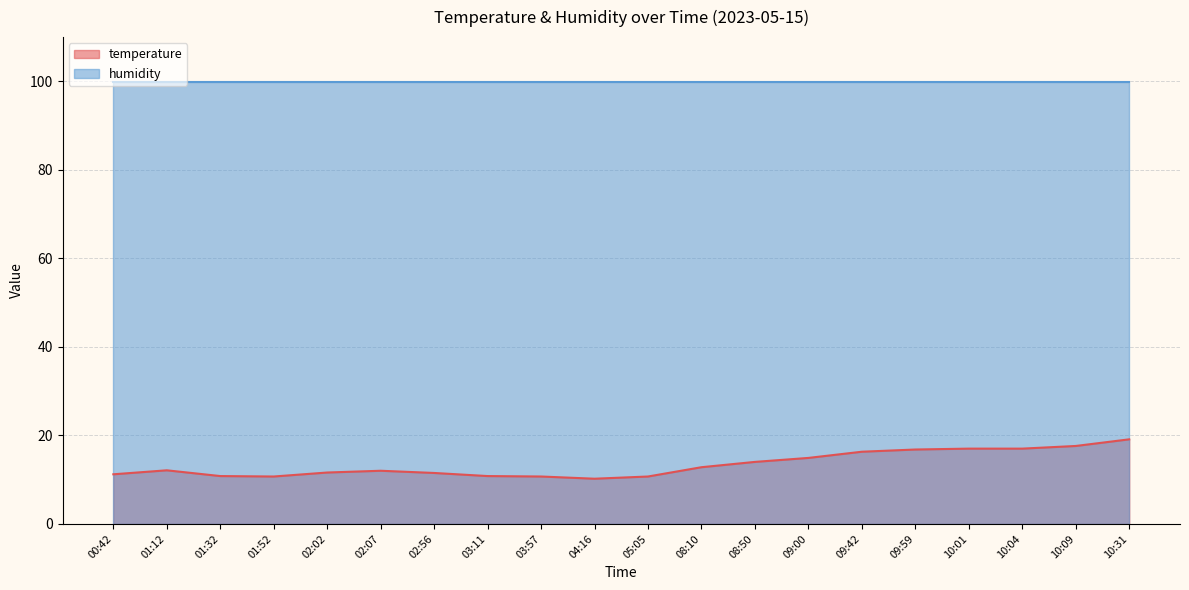

Which label corresponds to the smallest value in the chart?

04:16